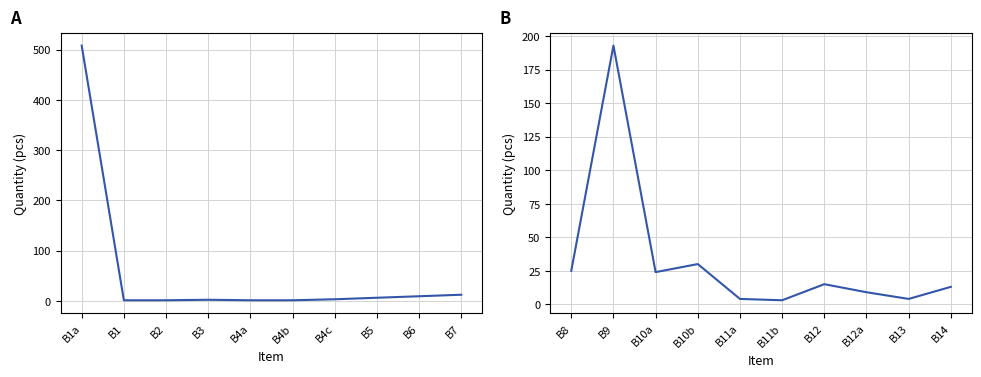

What position from the right is B11a?

6